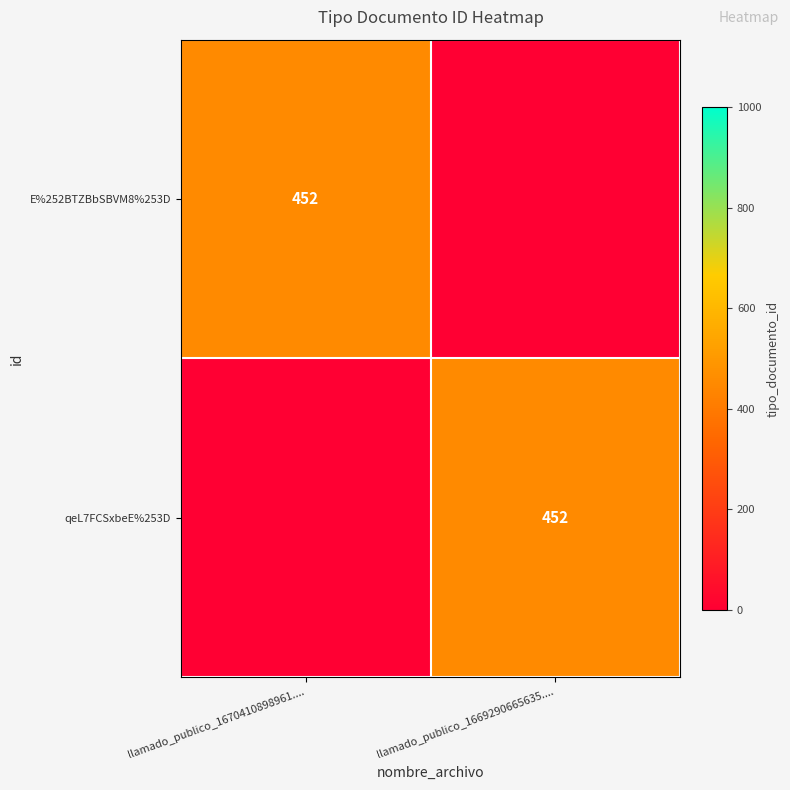

True or false: E%252BTZBbSBVM8%253D has a value of 180 at llamado_publico_1670410898961.....

False